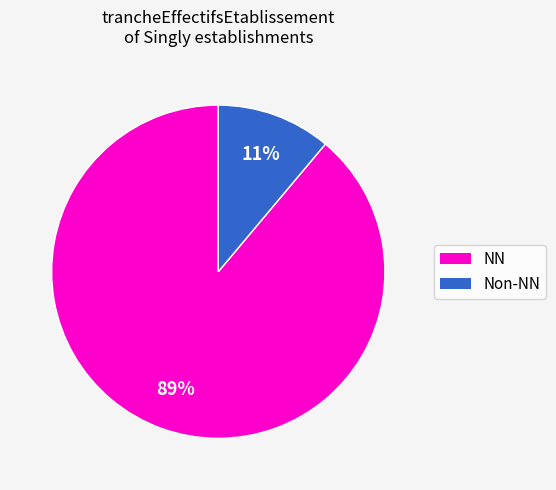

To the nearest percent, what is the difference between the largest and smallest slice percentages?

78%